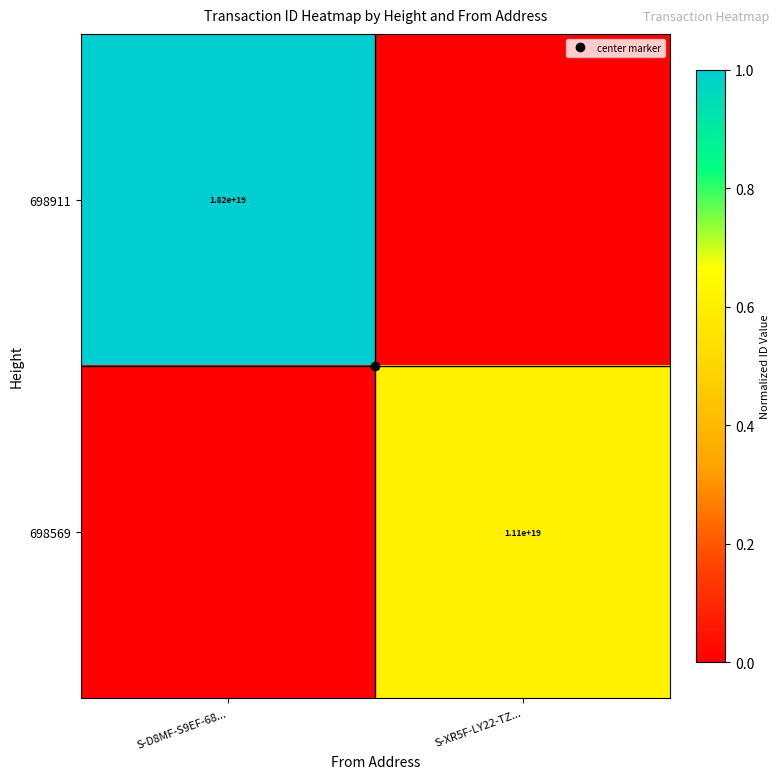

True or false: 698911 has a value of 1.7 at S-D8MF-S9EF-68....

False